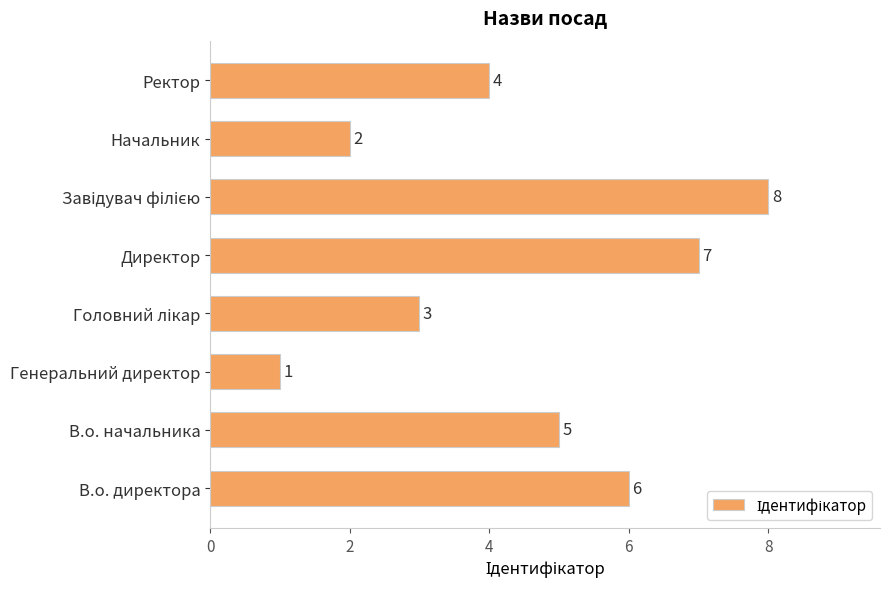

Approximately how many times larger is the value at В.о. директора compared to Ректор?

1.5